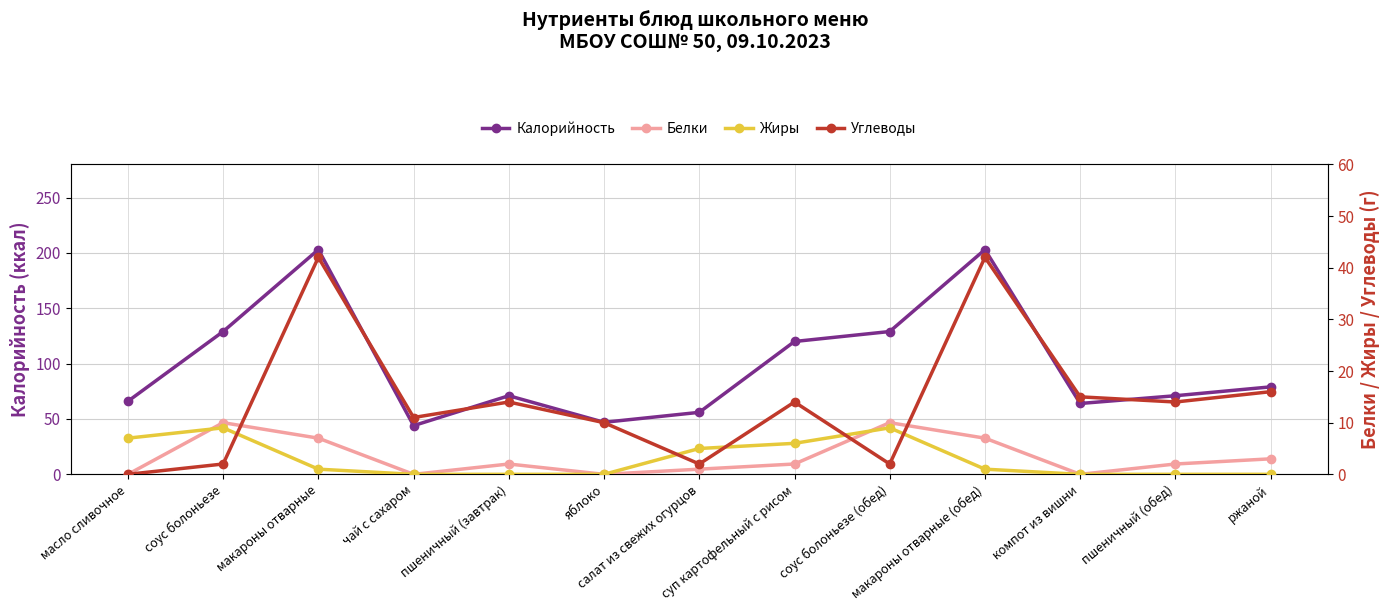

Reading left to right, transcribe all the data shown in this chart.

Калорийность: масло сливочное=66	соус болоньезе=129	макароны отварные=203	чай с сахаром=44	пшеничный (завтрак)=71	яблоко=47	салат из свежих огурцов=56	суп картофельный с рисом=120	соус болоньезе (обед)=129	макароны отварные (обед)=203	компот из вишни=64	пшеничный (обед)=71	ржаной=79
Белки: масло сливочное=0	соус болоньезе=10	макароны отварные=7	чай с сахаром=0	пшеничный (завтрак)=2	яблоко=0	салат из свежих огурцов=1	суп картофельный с рисом=2	соус болоньезе (обед)=10	макароны отварные (обед)=7	компот из вишни=0	пшеничный (обед)=2	ржаной=3
Жиры: масло сливочное=7	соус болоньезе=9	макароны отварные=1	чай с сахаром=0	пшеничный (завтрак)=0	яблоко=0	салат из свежих огурцов=5	суп картофельный с рисом=6	соус болоньезе (обед)=9	макароны отварные (обед)=1	компот из вишни=0	пшеничный (обед)=0	ржаной=0
Углеводы: масло сливочное=0	соус болоньезе=2	макароны отварные=42	чай с сахаром=11	пшеничный (завтрак)=14	яблоко=10	салат из свежих огурцов=2	суп картофельный с рисом=14	соус болоньезе (обед)=2	макароны отварные (обед)=42	компот из вишни=15	пшеничный (обед)=14	ржаной=16